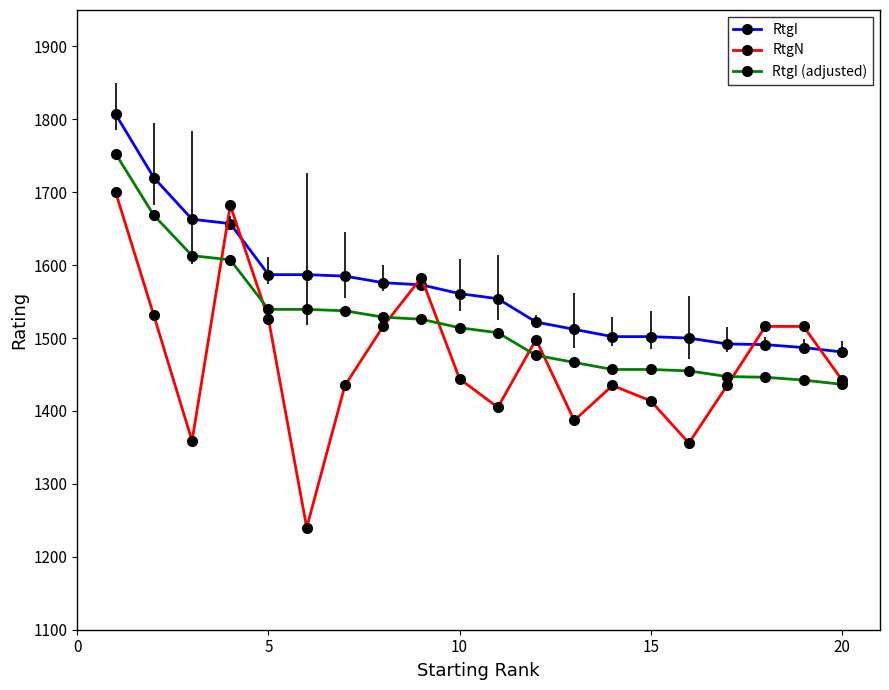

Does the chart display data point markers on the line(s)?

Yes